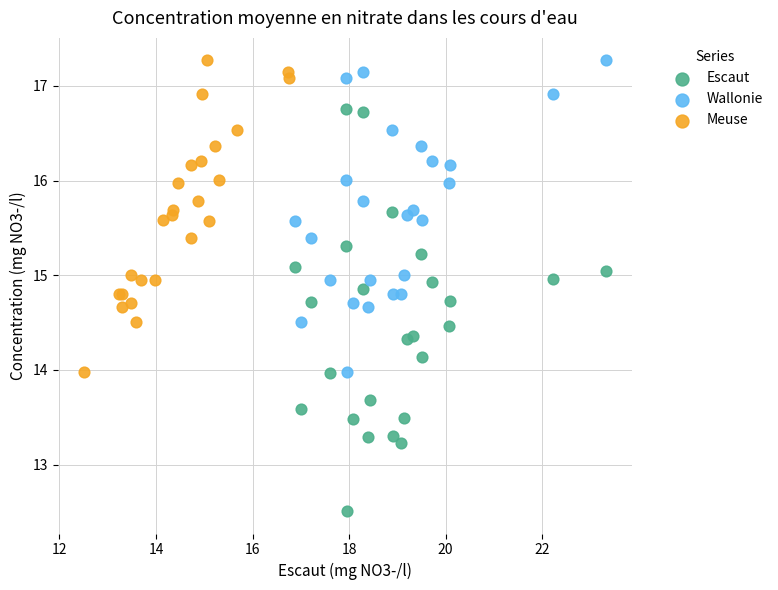

Which series has the largest Y range (max minus min)?

Escaut